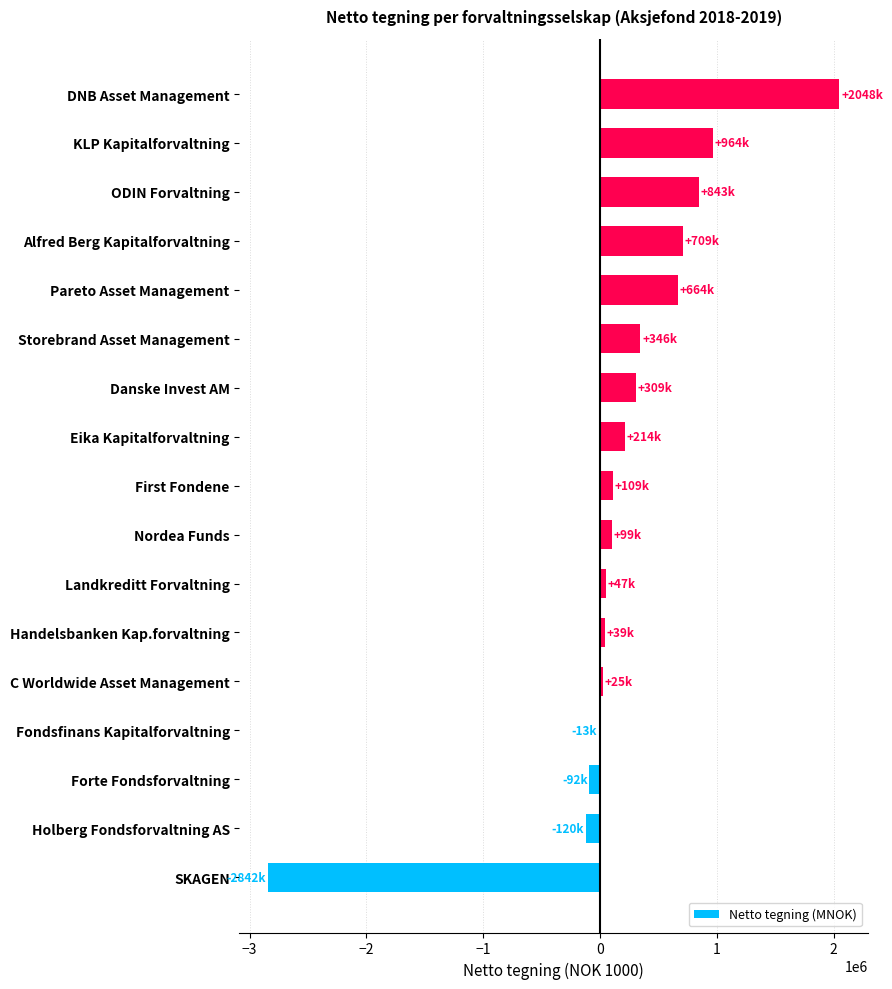

At which label is the value closest to -396858?

Holberg Fondsforvaltning AS